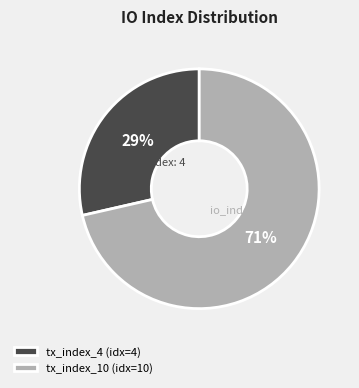

Between tx_index_10 (idx=10) and tx_index_4 (idx=4), which is larger?

tx_index_10 (idx=10)